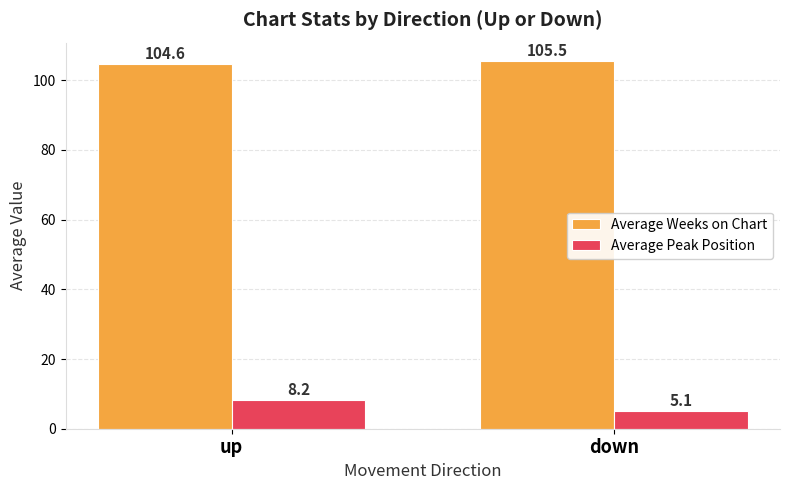

How many bars are there in total?

4